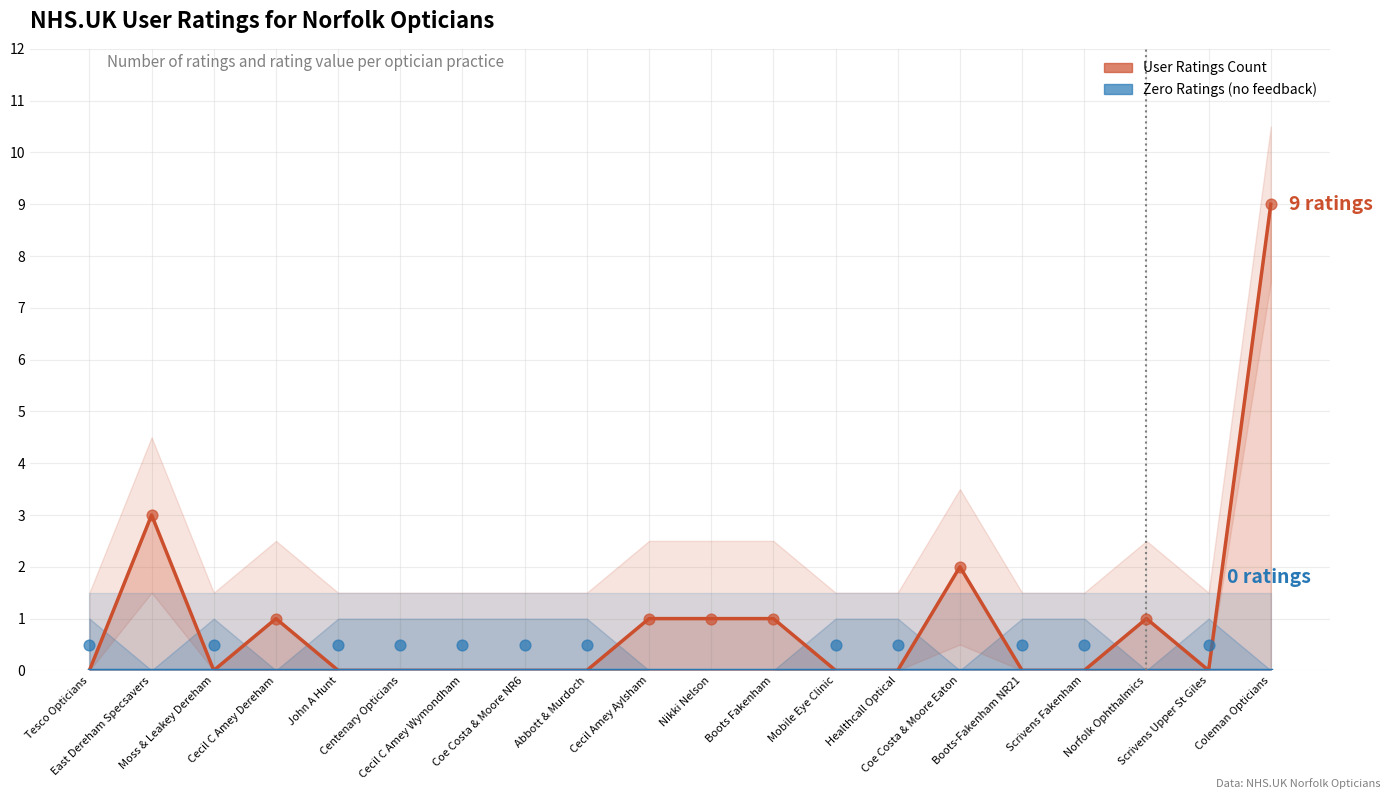

What are all the series names shown in the legend?

User Ratings Count, Zero Ratings (no feedback)